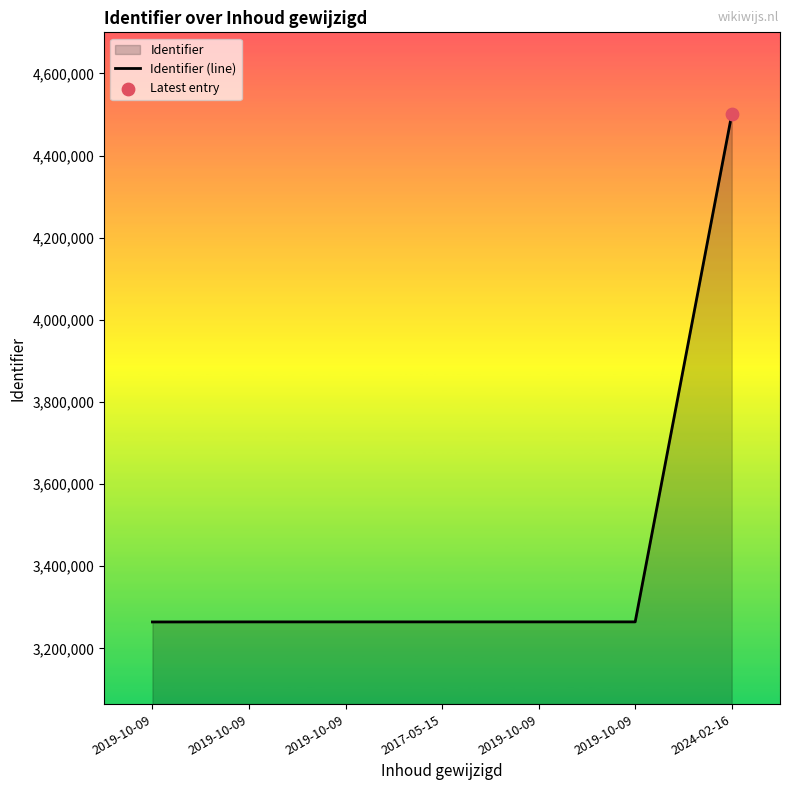

What is the change in value from 2019-10-09 to 2024-02-16?

+1235617